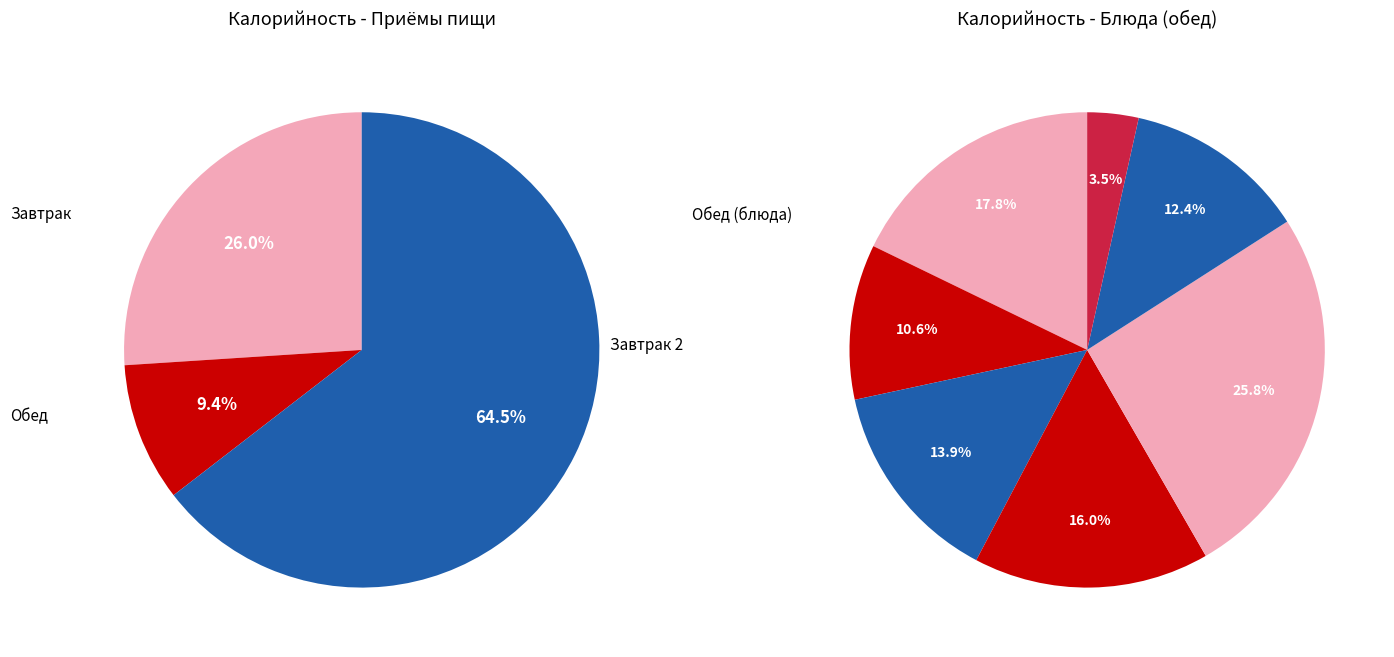

Is there a majority slice in this chart?

No